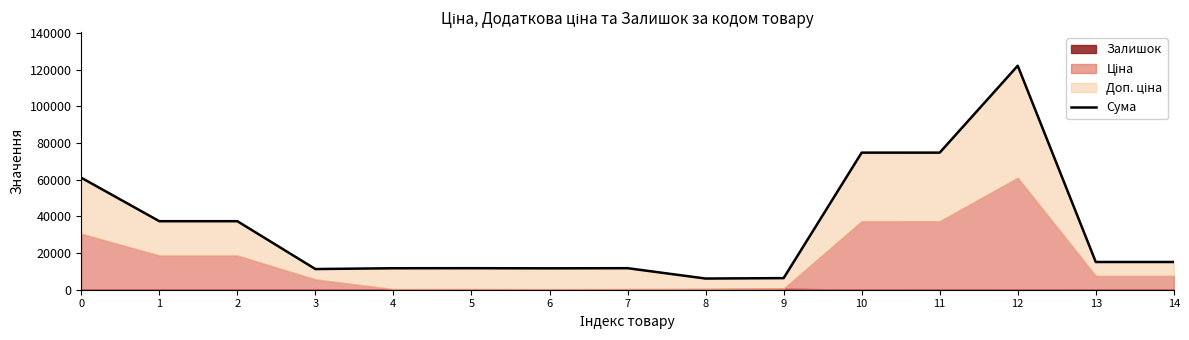

Reading left to right, extract all data points from this chart.

0=61024.7	1=37343.0	2=37343.0	3=11272.0	4=11707.3	5=11737.3	6=11662.3	7=11737.3	8=6093.7	9=6324.7	10=74698.0	11=74707.0	12=122065.4	13=15110.8	14=15112.8